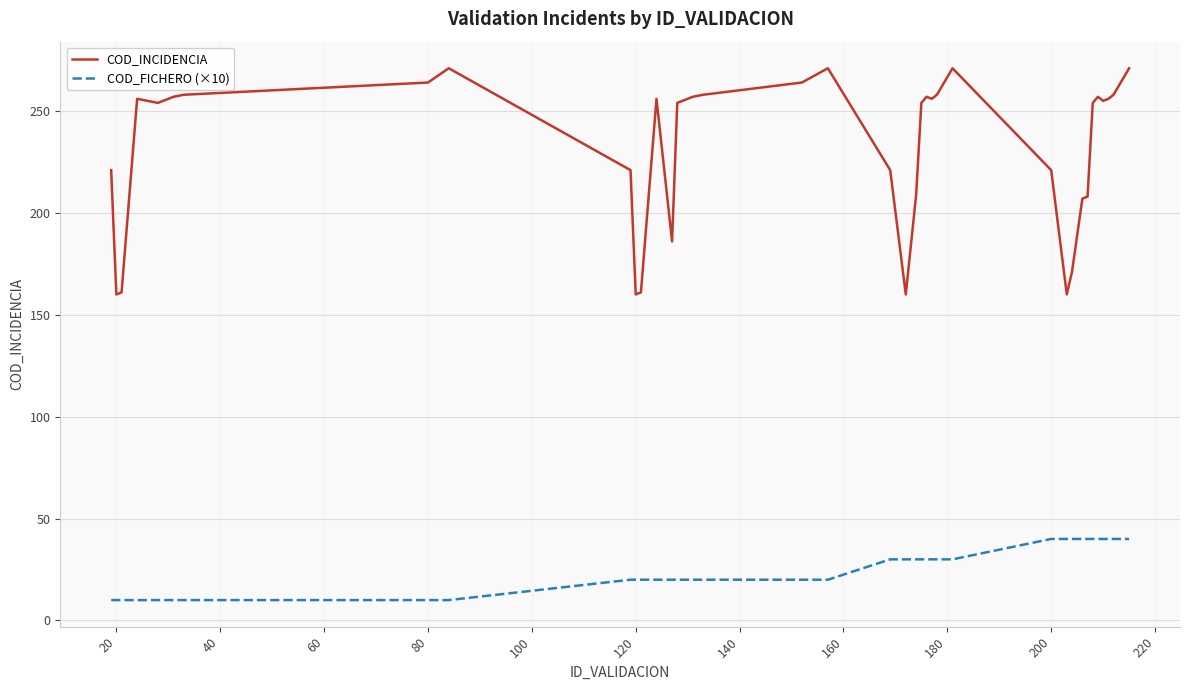

List the series in order of their overall mean, lowest first.

COD_FICHERO (×10), COD_INCIDENCIA